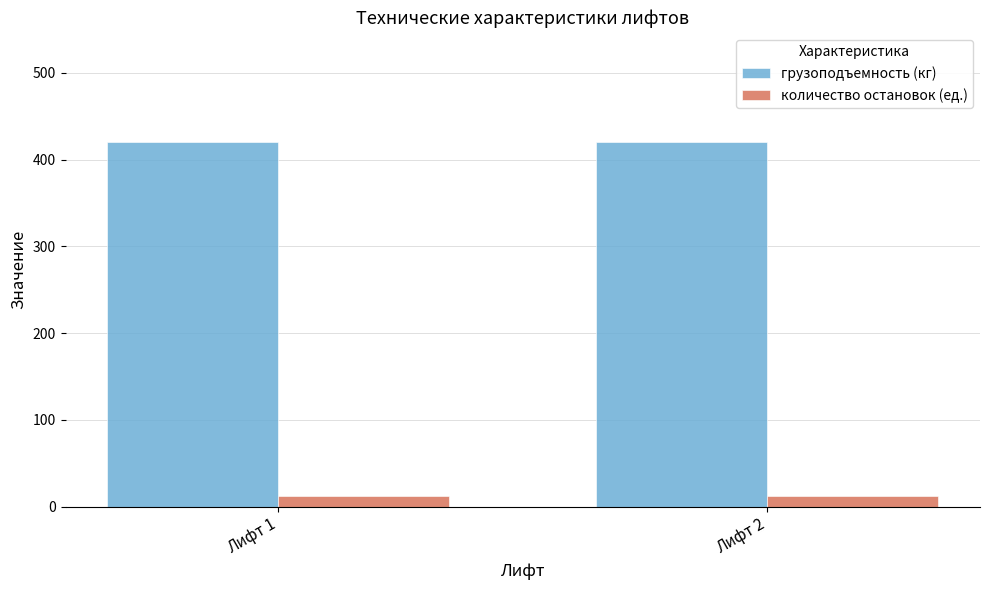

Rank the series by their average value, from highest to lowest.

грузоподъемность (кг), количество остановок (ед.)